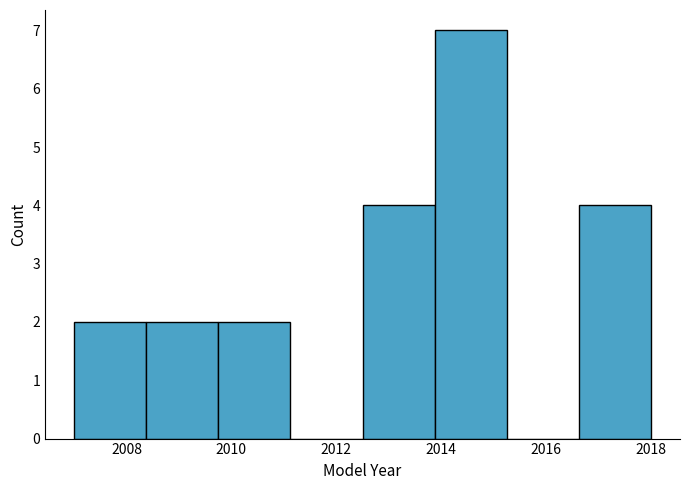

Reading left to right, transcribe this chart: for each bar, give the range it covers on the x-axis and its height. Neither the bar edges nor the heights are printed on the chart, so give them approximately, as read against the axes.

2007.0 to 2008.4: 2
2008.4 to 2009.8: 2
2009.8 to 2011.2: 2
2011.2 to 2012.6: 0
2012.6 to 2013.8: 4
2013.8 to 2015.2: 7
2015.2 to 2016.6: 0
2016.6 to 2018.0: 4